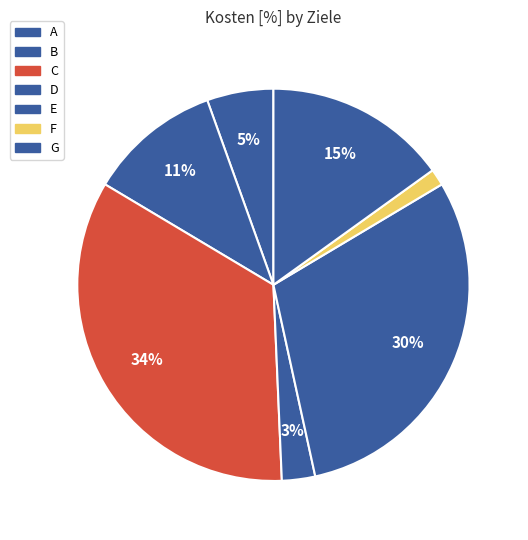

Count the number of slices in the pie.

7